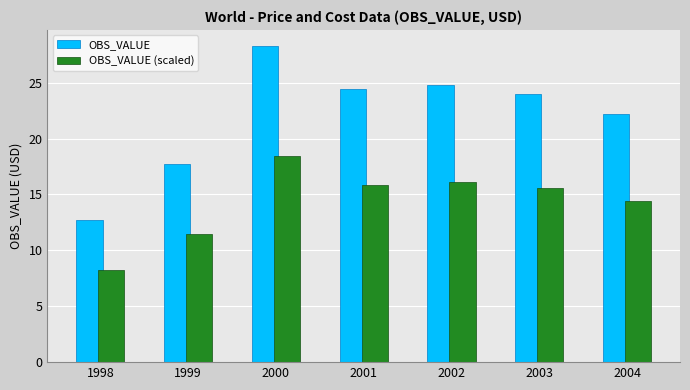

What is the value of the OBS_VALUE (scaled) bar at the 1st from the left?

8.3